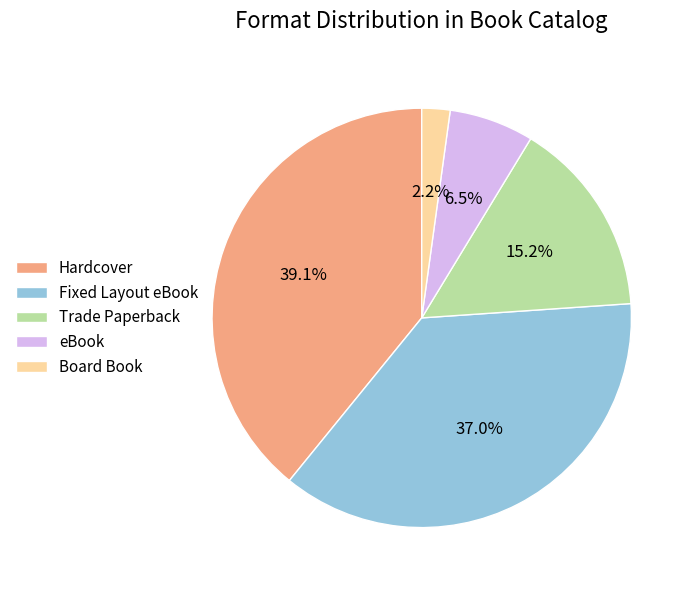

The Fixed Layout eBook slice represents 28% of the pie. True or false?

False